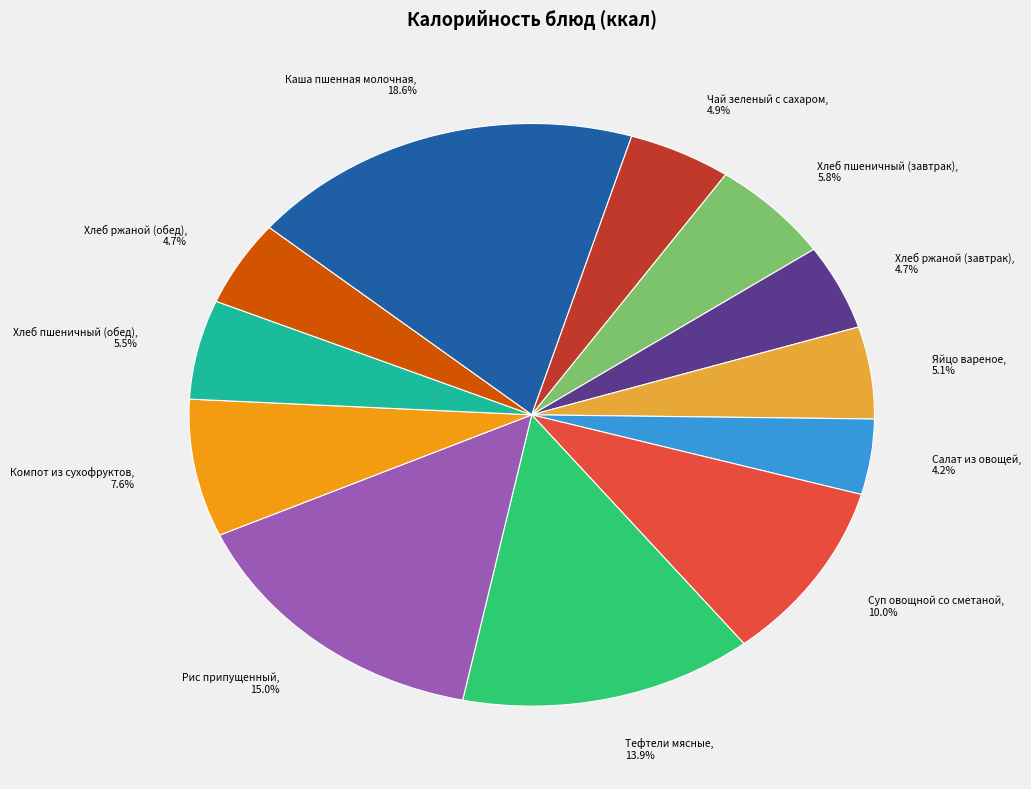

What is the ratio of the value at Яйцо вареное to the value at Хлеб ржаной (обед)?

1.1